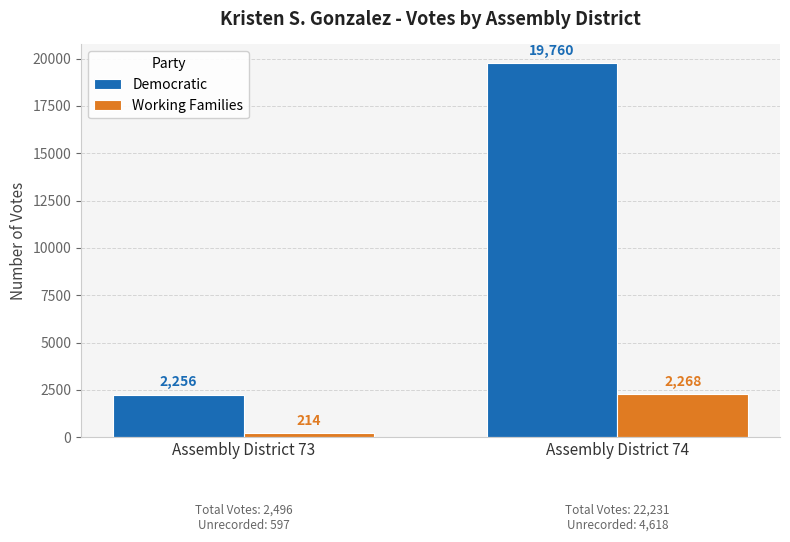

Where is Working Families nearest to the value 1241?

Assembly District 73